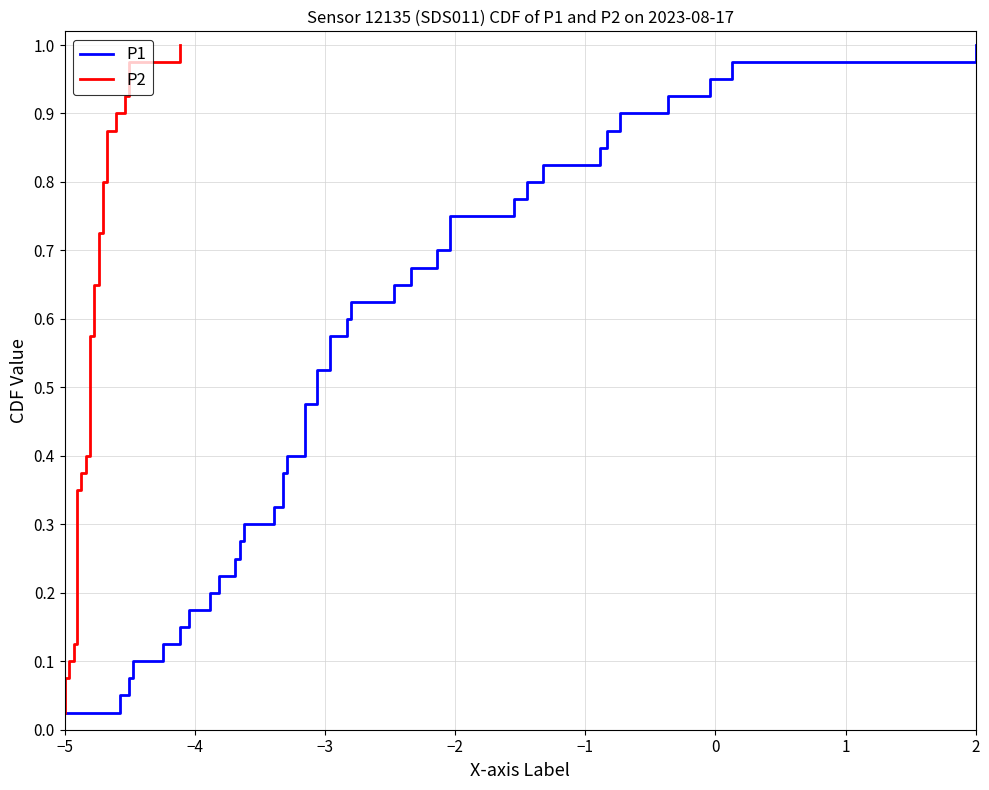

At how many categories does at least one series exceed 0?

40